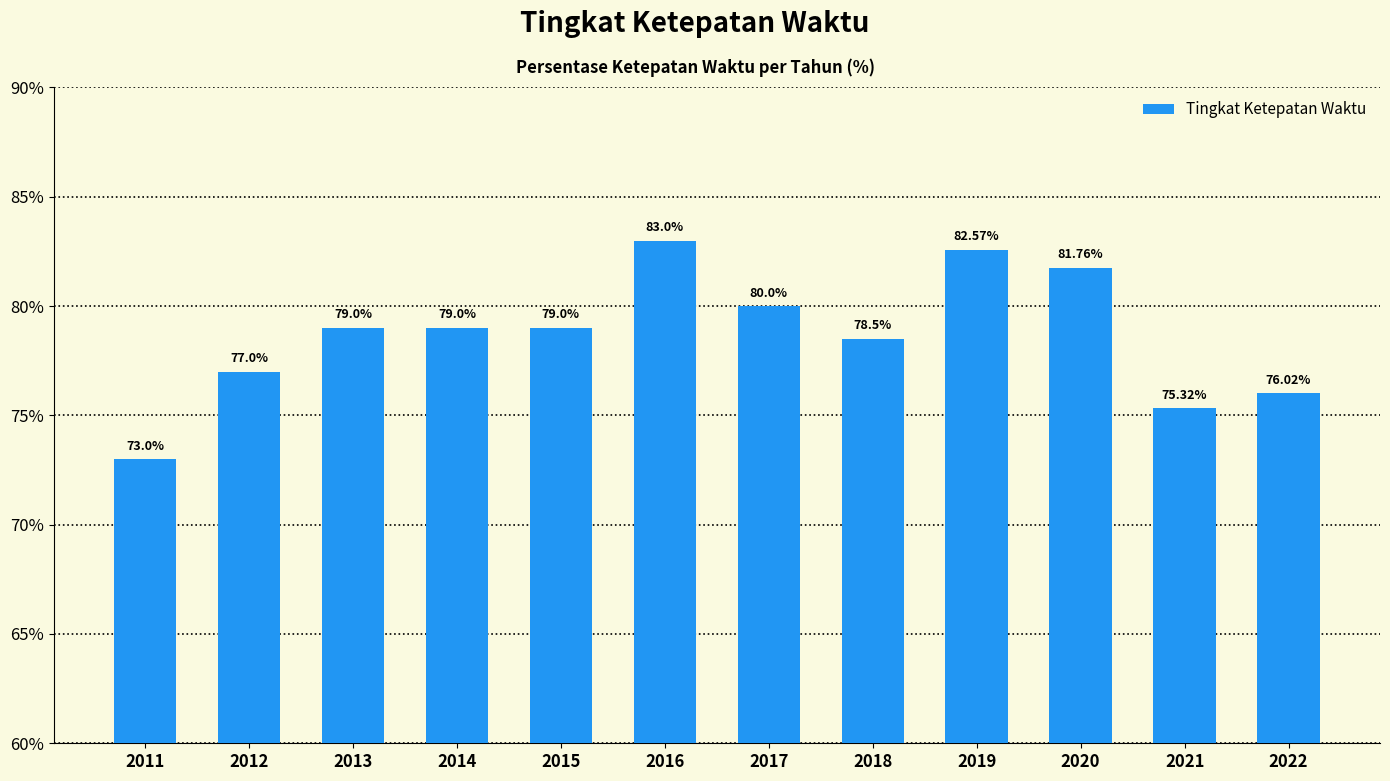

How many values are below 79?

5